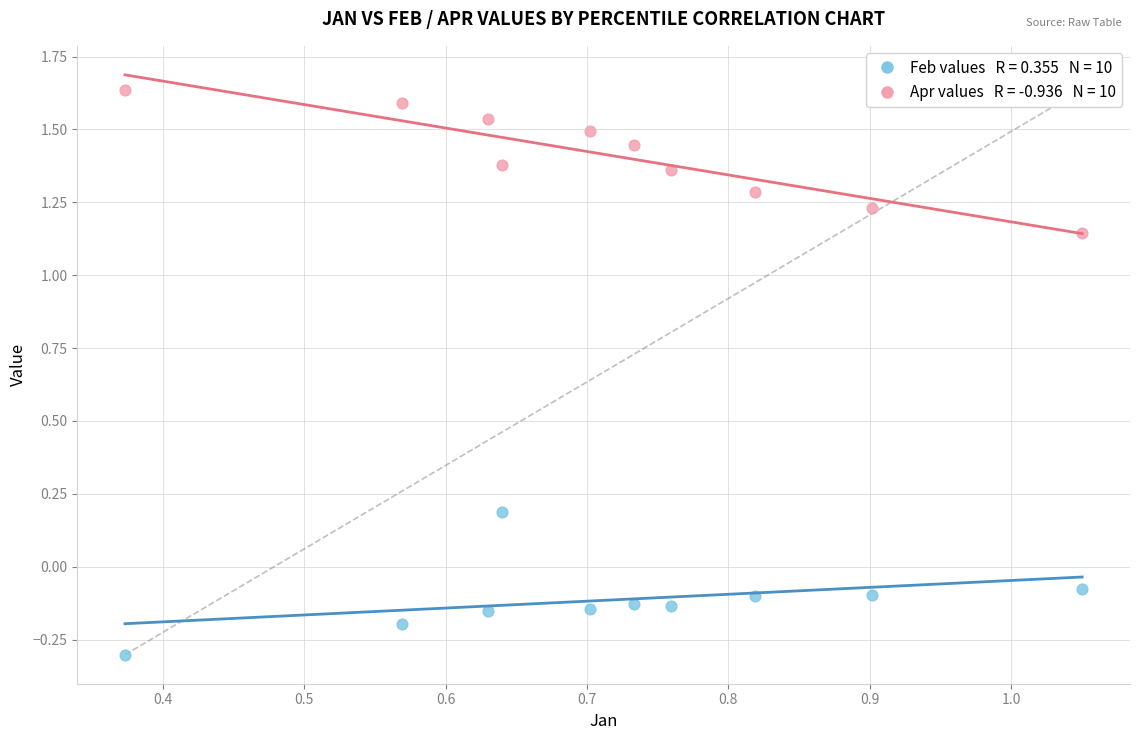

Across all data points, what is the range of X values (max minus min)?

0.7